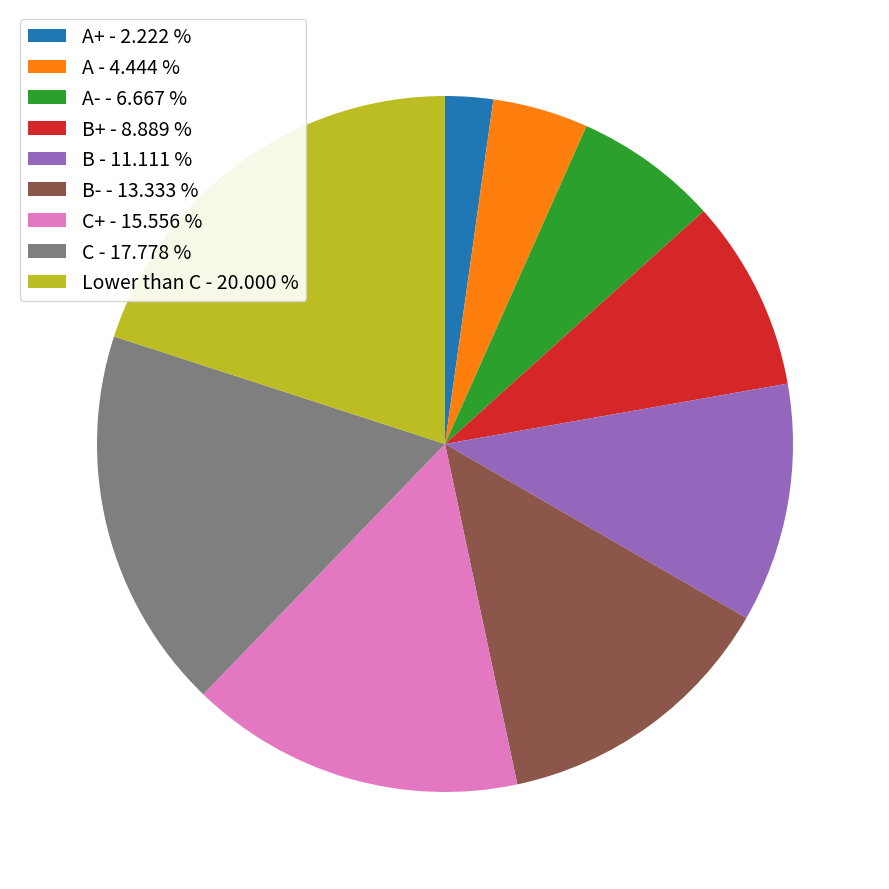

Rank the categories by value from lowest to highest.

A+ - 2.222 %, A - 4.444 %, A- - 6.667 %, B+ - 8.889 %, B - 11.111 %, B- - 13.333 %, C+ - 15.556 %, C - 17.778 %, Lower than C - 20.000 %